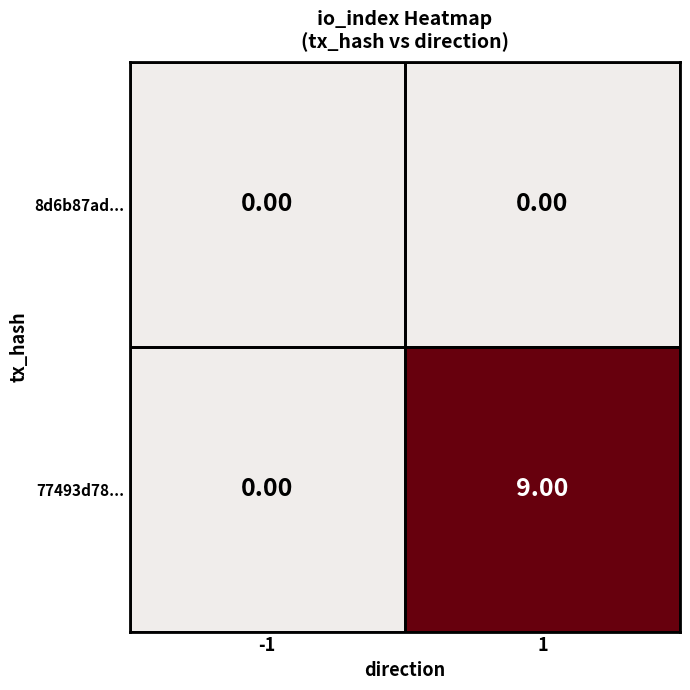

What is the difference between the maximum and minimum values in the 77493d78... series?

9